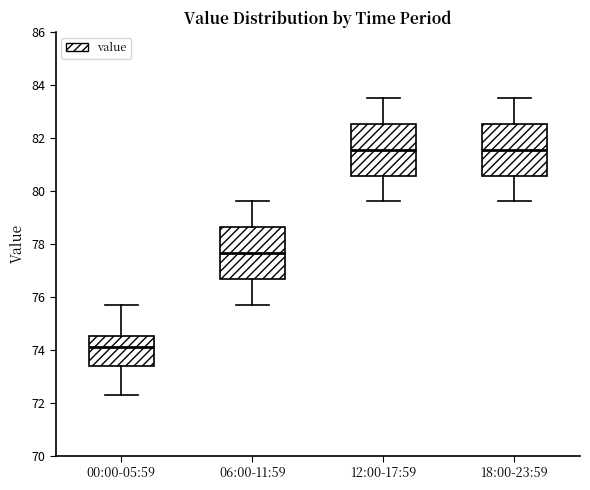

Where does the lower whisker of the box for 18:00-23:59 end on the y-axis? The values are not printed on the chart, so give them approximately, as read against the axis.

79.6